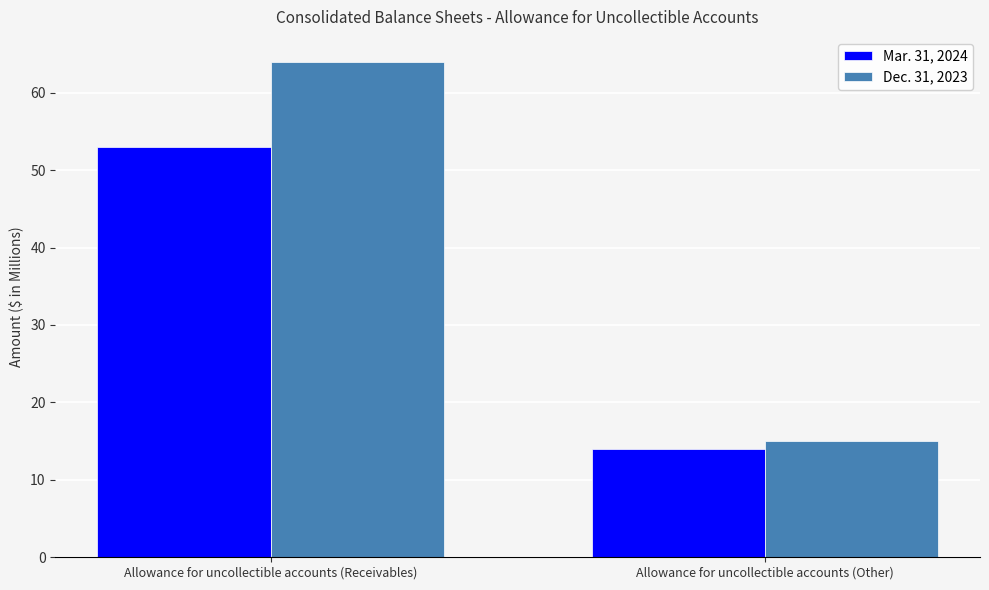

What is the label of the 1st bar from the right?

Allowance for uncollectible accounts (Other)